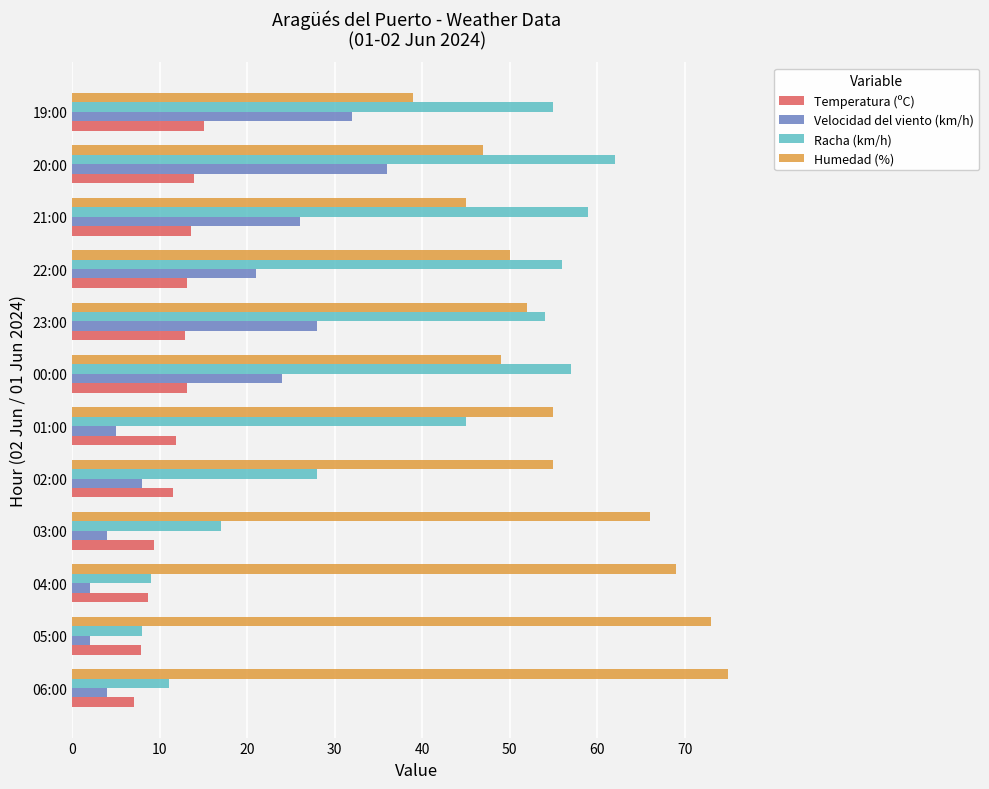

How many series are shown in this chart?

4